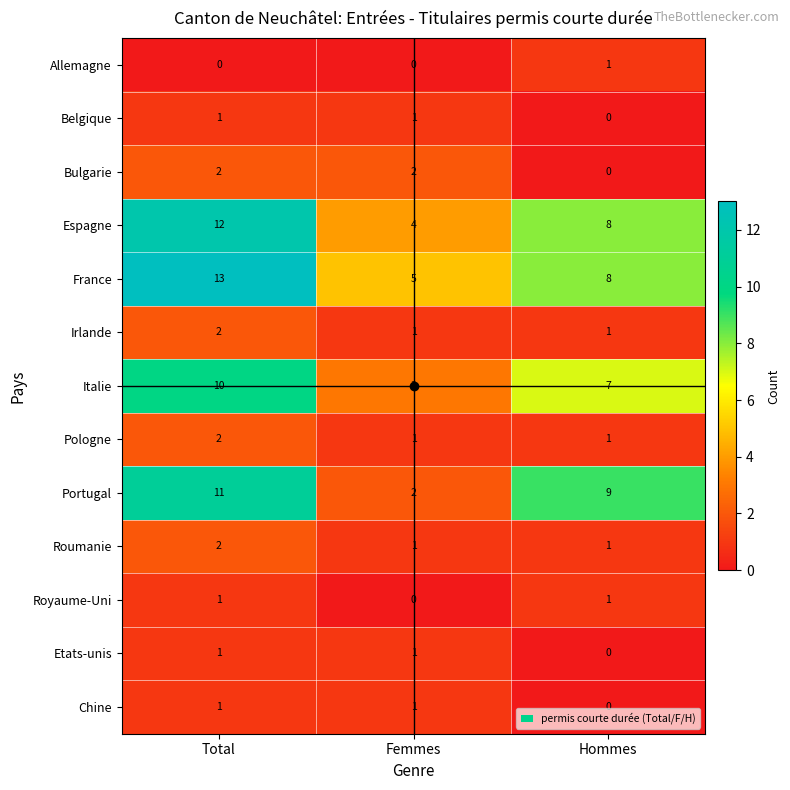

What is the total value across all series at Total?

58